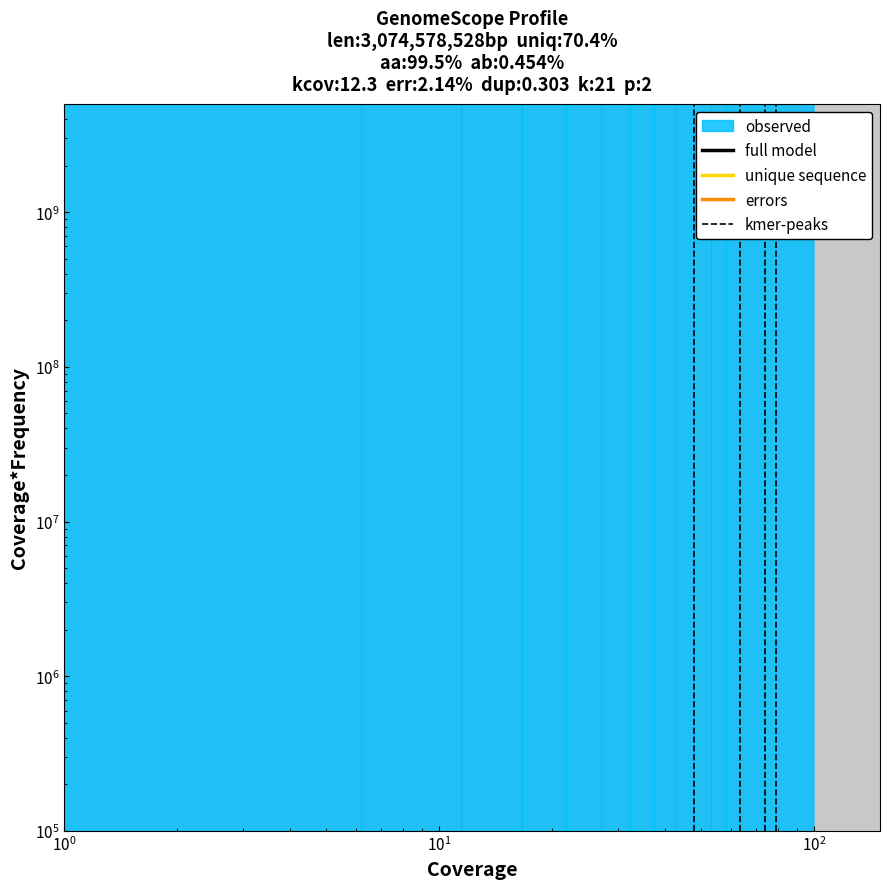

What is the total value across all series at 13?

1644862082594742784